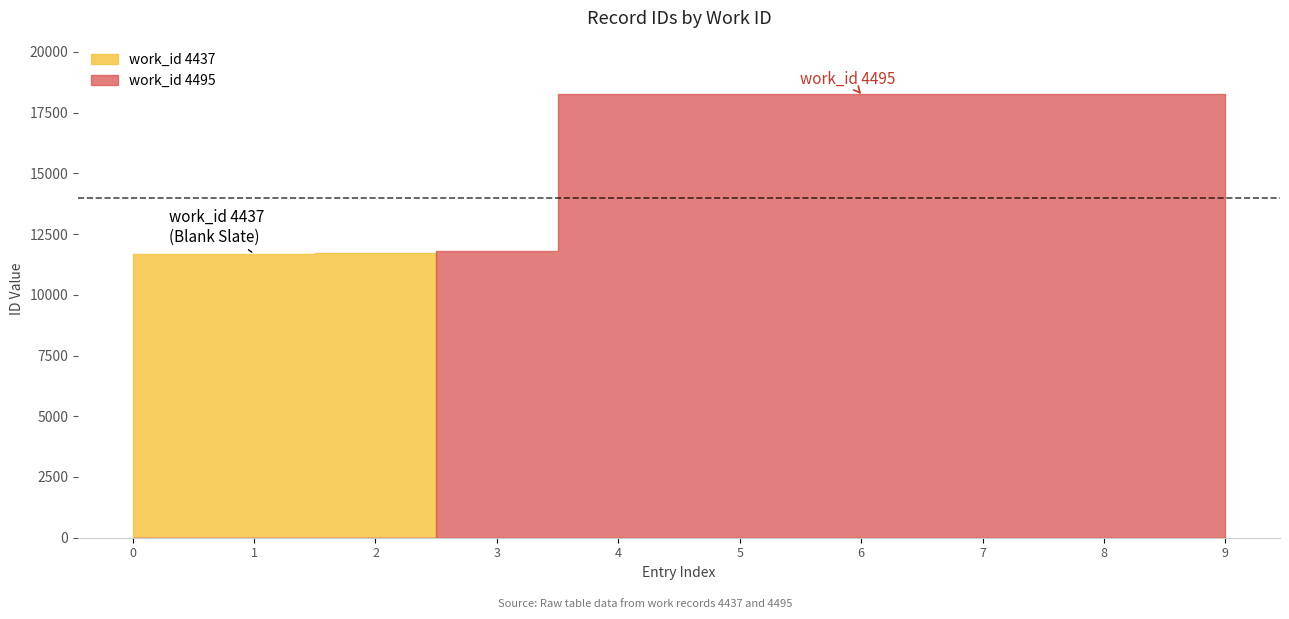

Is it true that the value at 4495 is 31941?

False